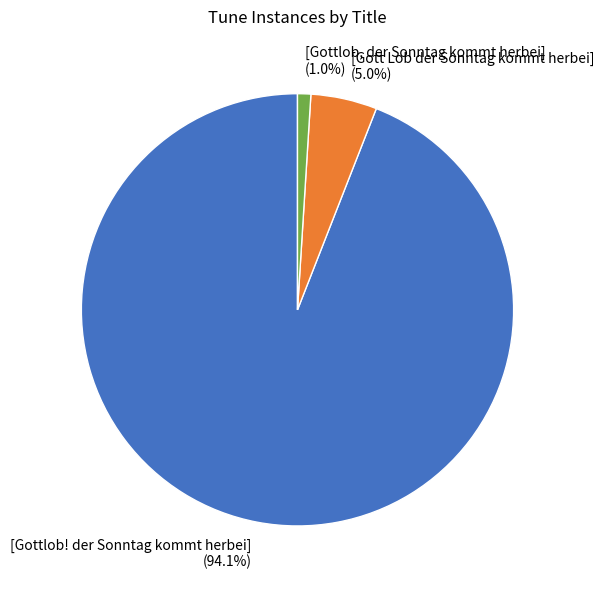

Which has a higher value, [Gottlob! der Sonntag kommt herbei] or [Gottlob, der Sonntag kommt herbei]?

[Gottlob! der Sonntag kommt herbei]